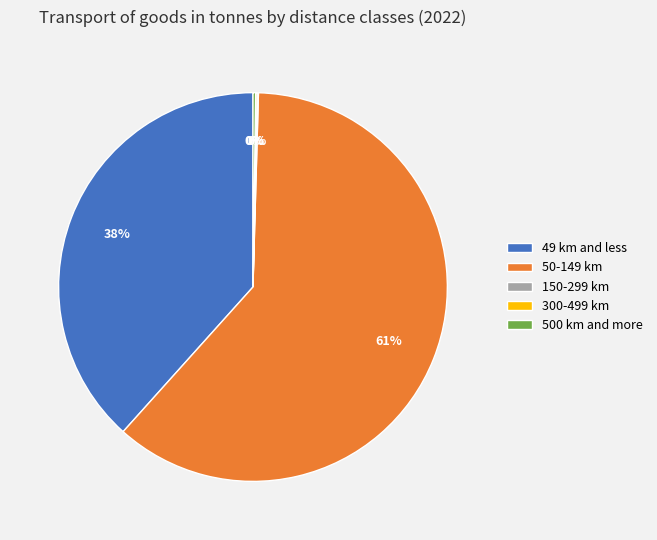

To the nearest percent, what is the difference between the 49 km and less and 50-149 km slice percentages?

23%